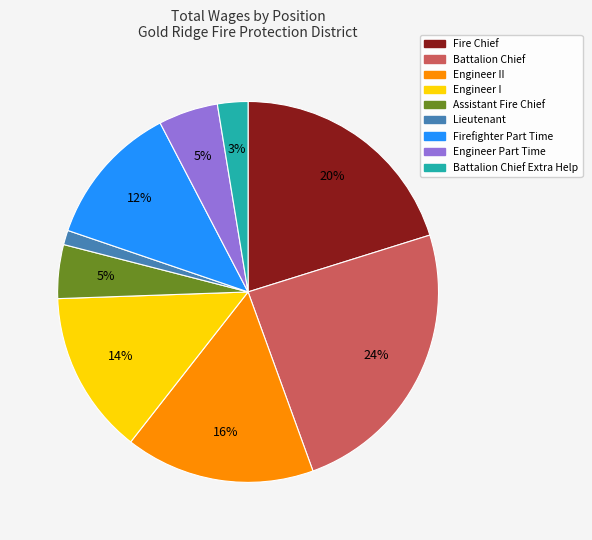

Is there a majority slice in this chart?

No